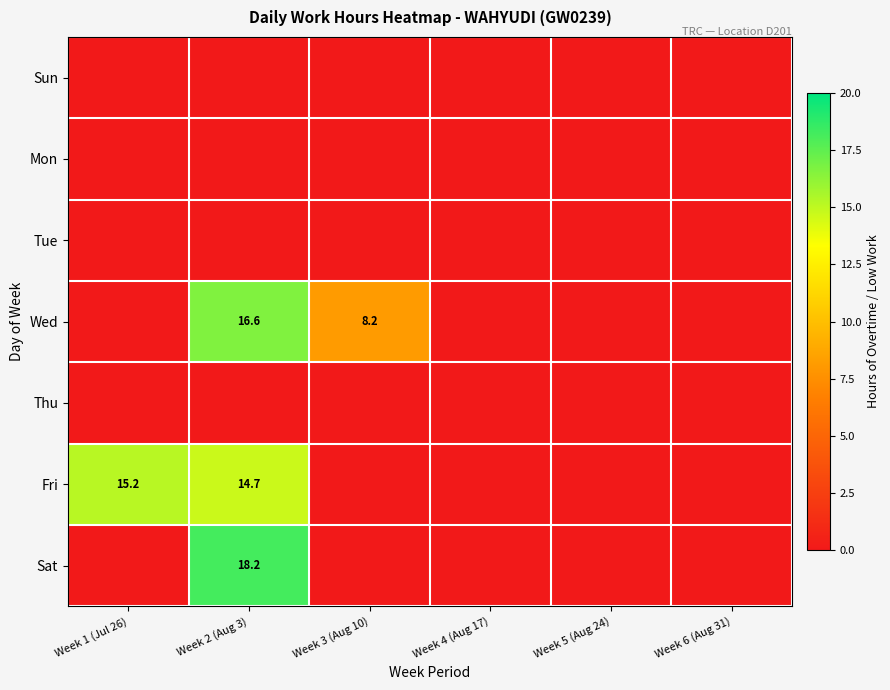

How many distinct data groups are displayed?

7